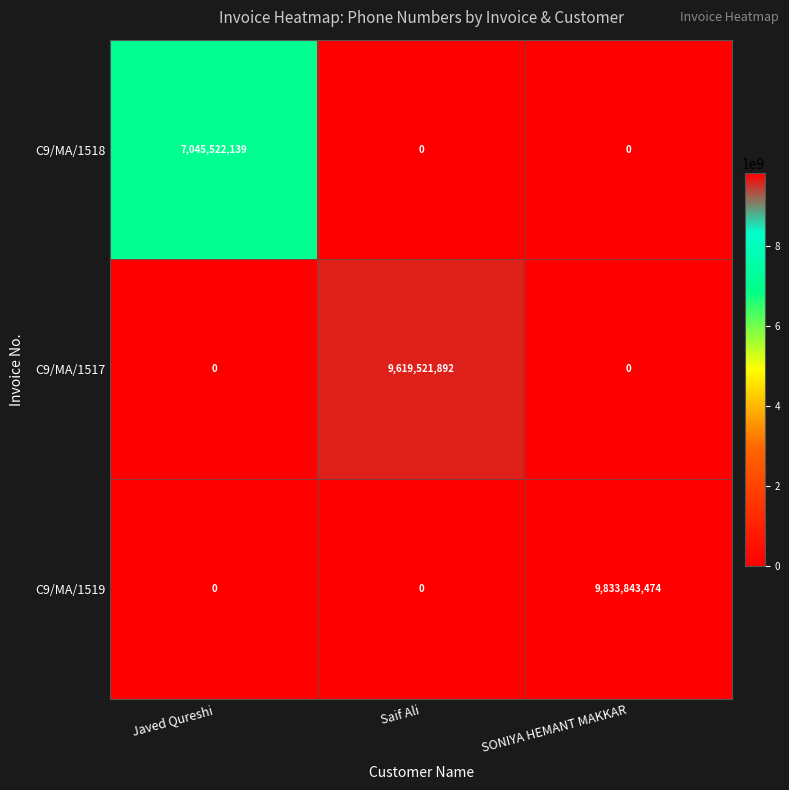

Reading left to right, what are all the values shown in this chart?

C9/MA/1518: Javed Qureshi=7045522139	Saif Ali=0	SONIYA HEMANT MAKKAR=0
C9/MA/1517: Javed Qureshi=0	Saif Ali=9619521892	SONIYA HEMANT MAKKAR=0
C9/MA/1519: Javed Qureshi=0	Saif Ali=0	SONIYA HEMANT MAKKAR=9833843474